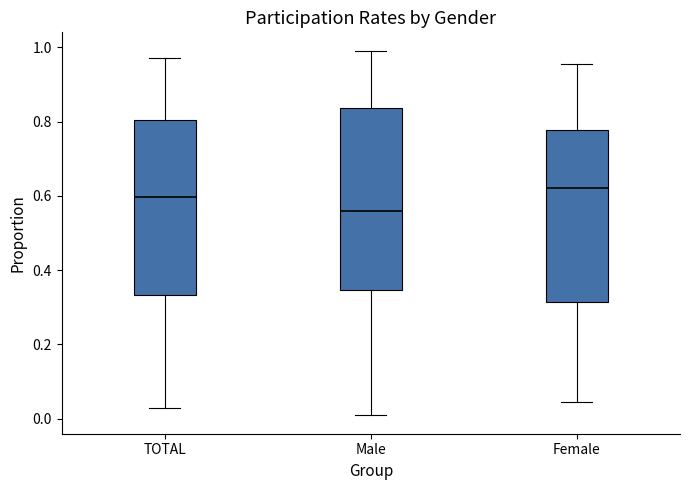

Where does the median line of the box for Male sit on the y-axis? The values are not printed on the chart, so give them approximately, as read against the axis.

0.56